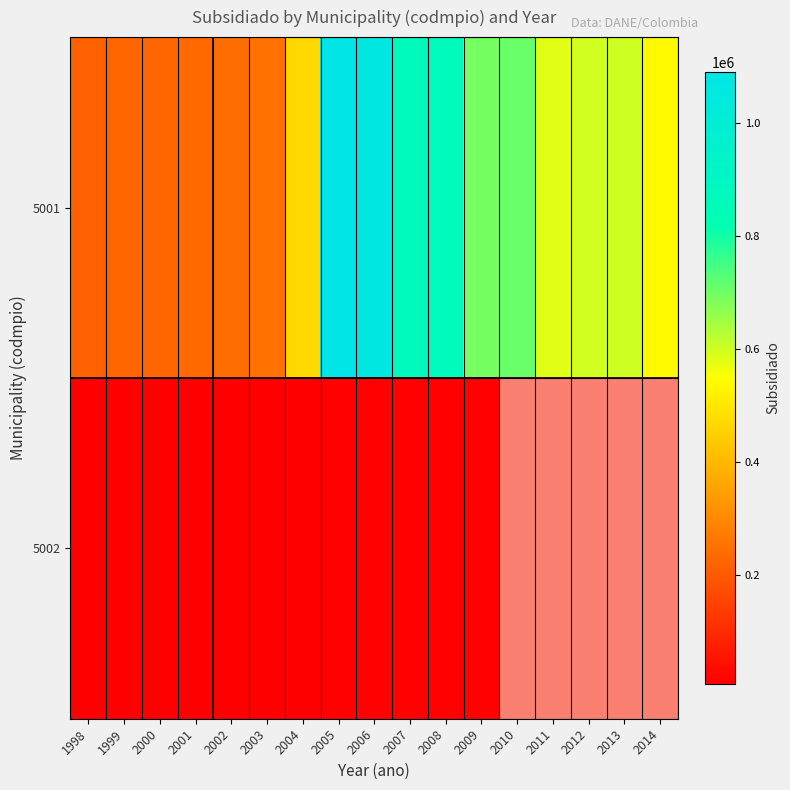

What is the difference between the 5001 values at 2001 and 2005?

858506.0